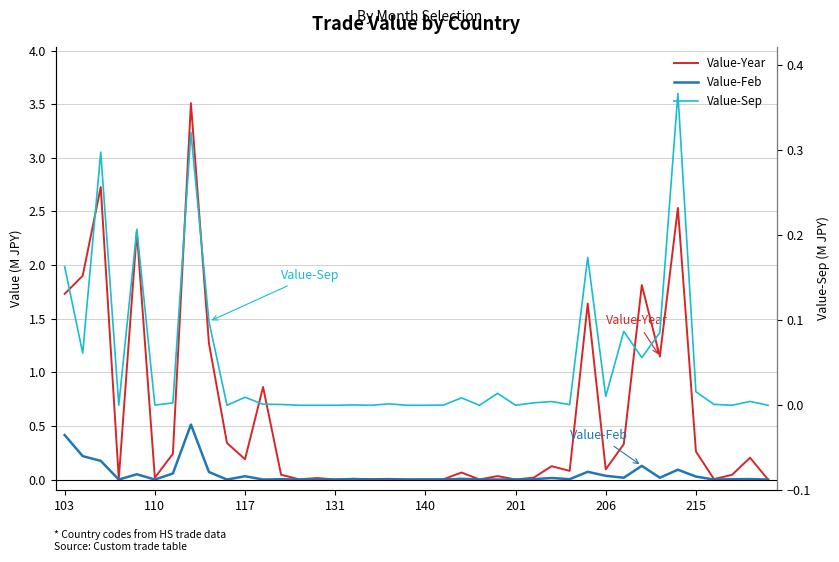

What is the maximum value for Value-Year?

3.5